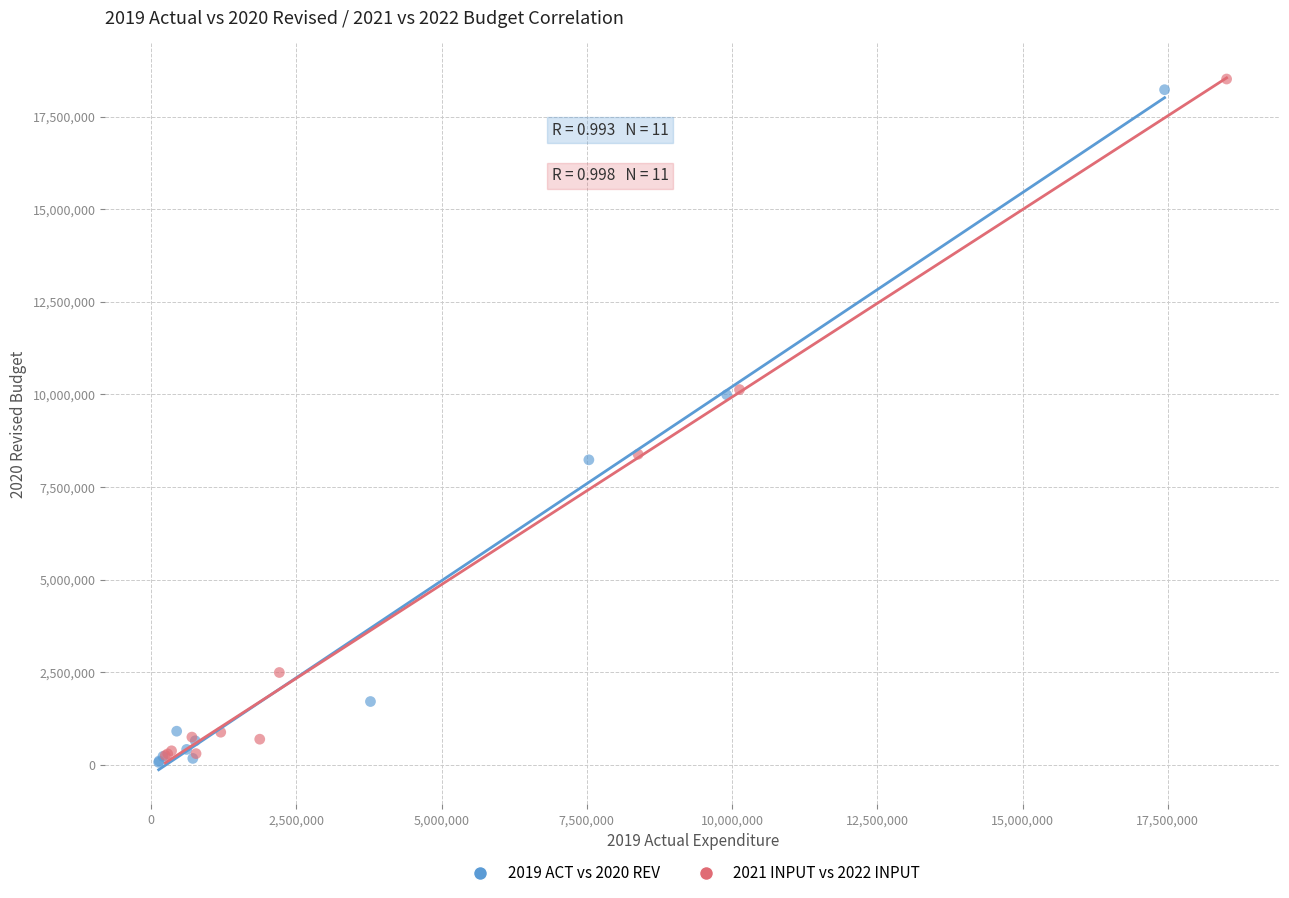

Which series has the largest Y range (max minus min)?

2021 INPUT vs 2022 INPUT